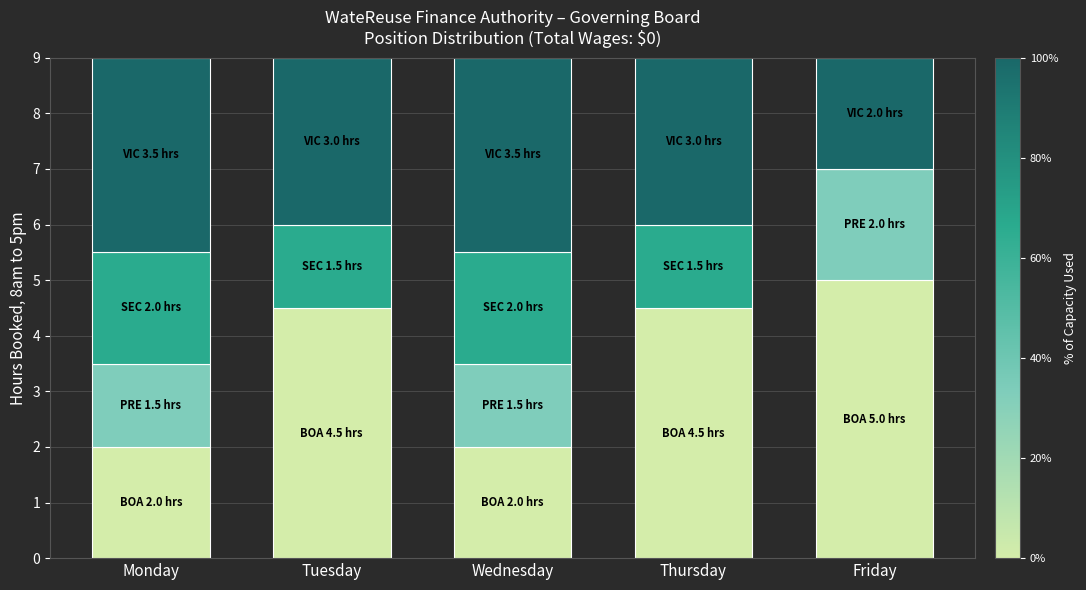

What is the total value across all series at Monday?

9.0